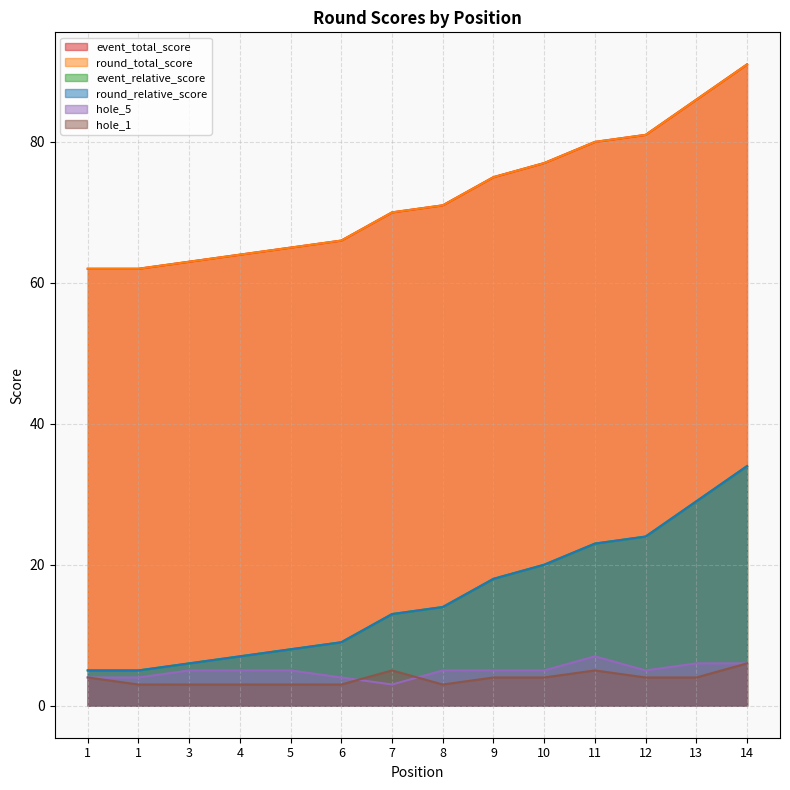

Where does the event_relative_score series first go above 14?

9